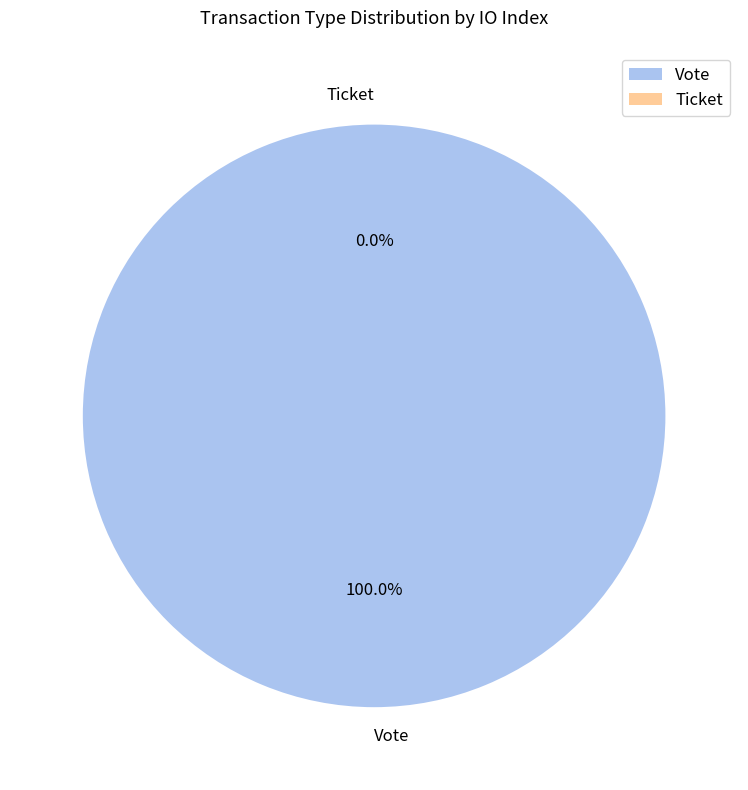

To the nearest percent, what is the average slice percentage?

50%